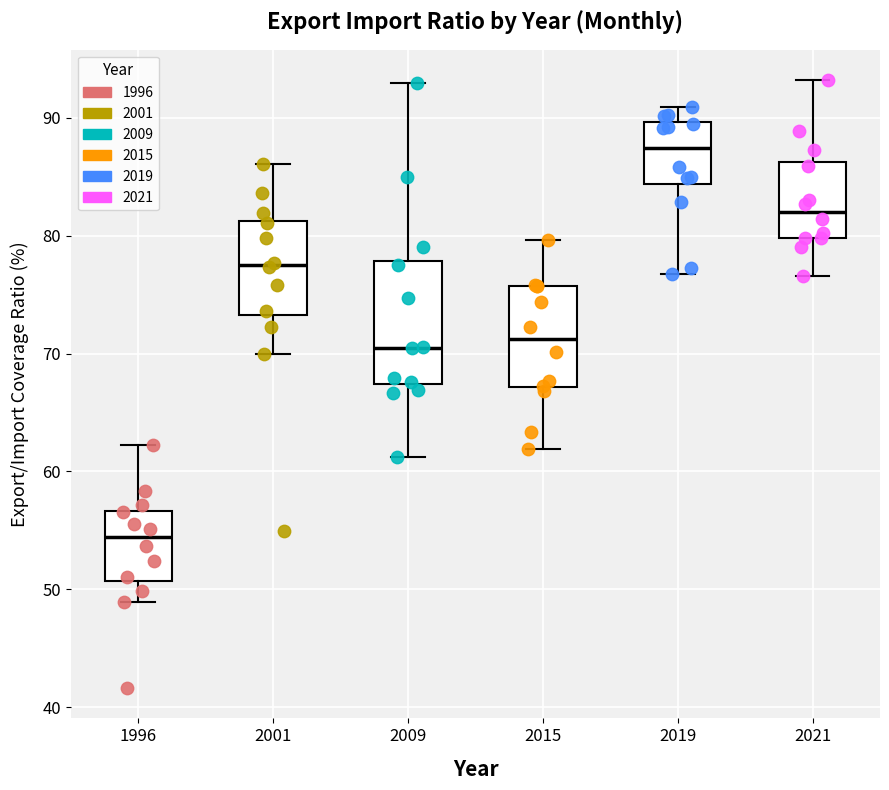

Which box has the highest median line?

2019